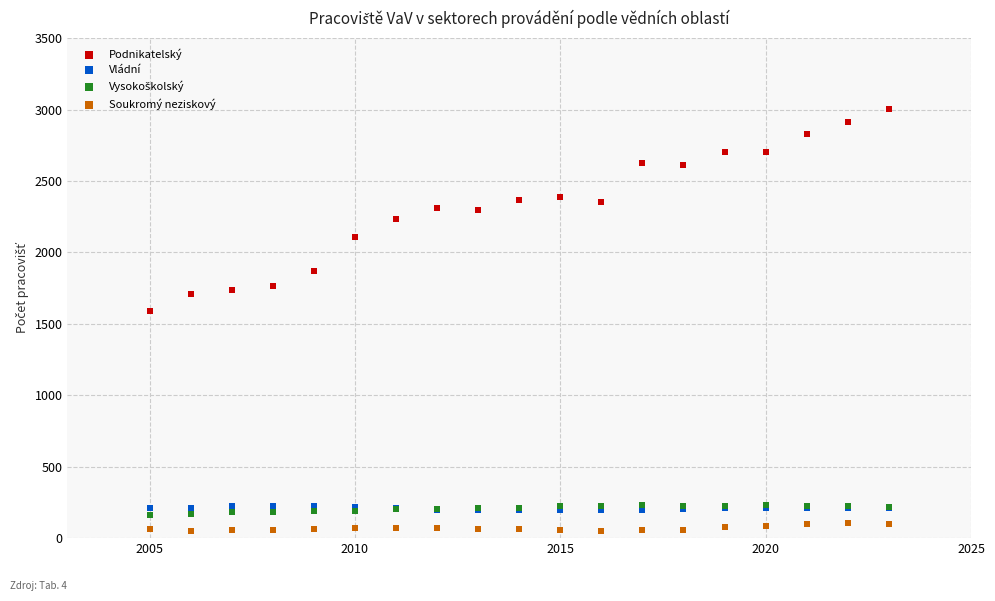

Across all series, what Y value is closest to 1526?

1588